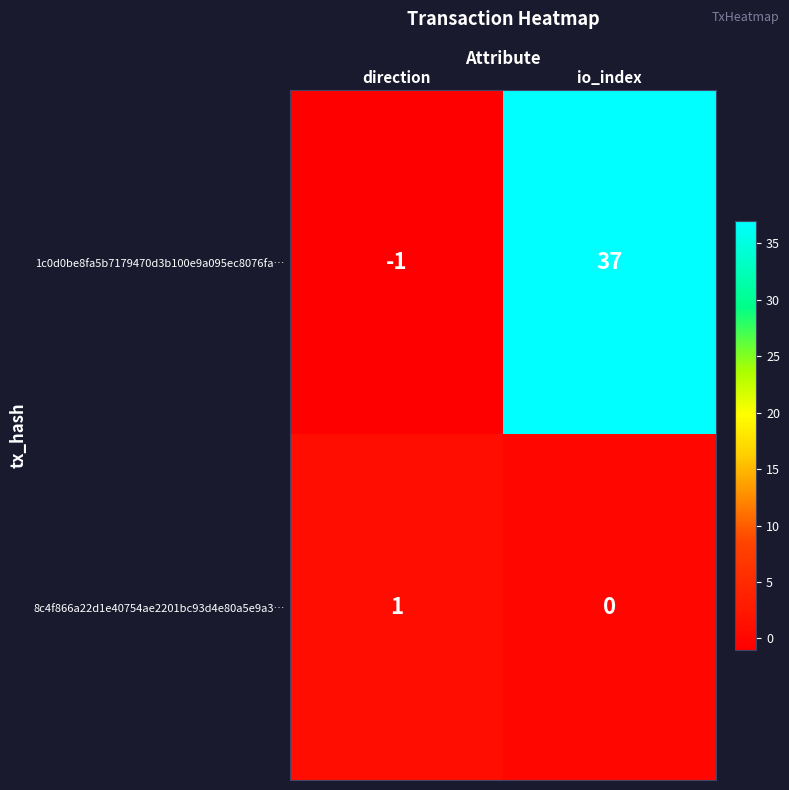

What is the difference between the highest and lowest values at io_index?

37